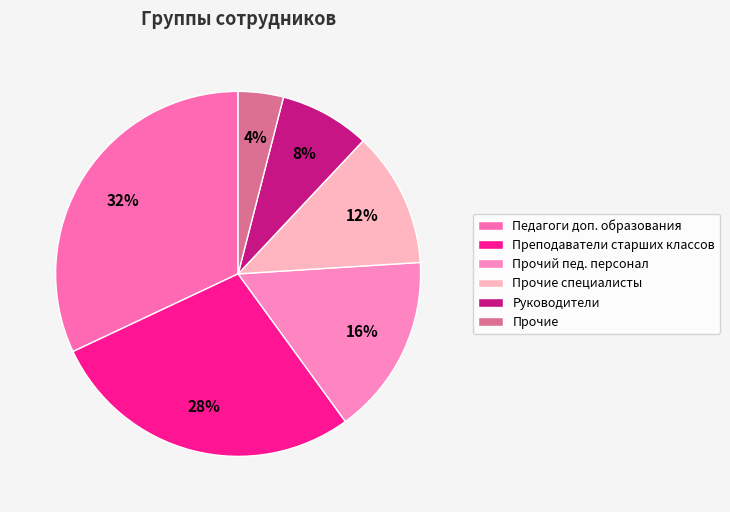

Does any single category account for the majority?

No